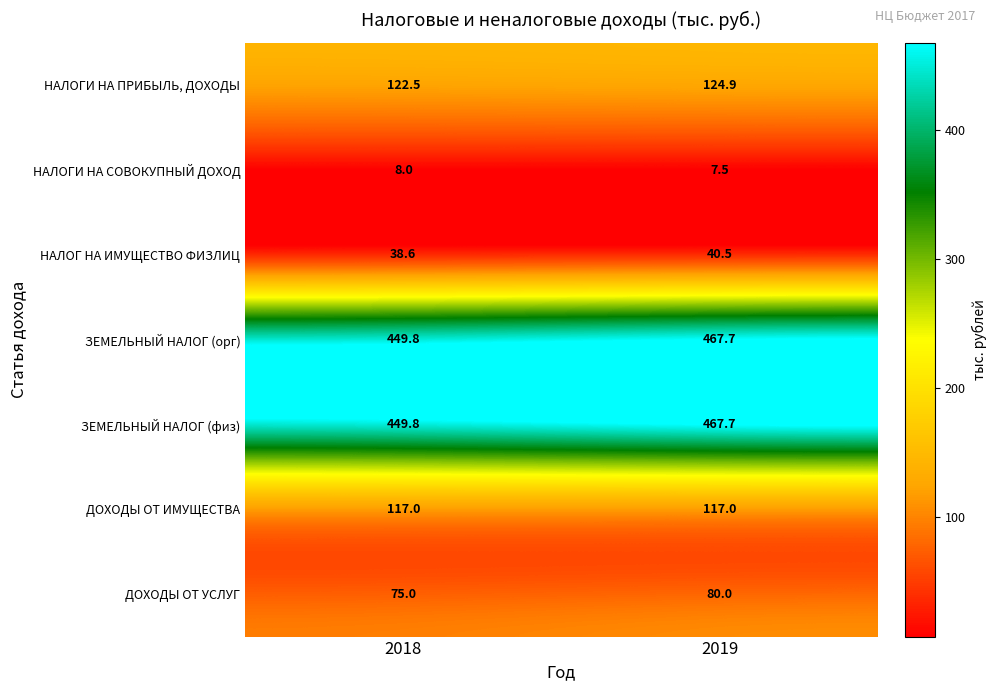

At which label is ЗЕМЕЛЬНЫЙ НАЛОГ (физ) closest to 458?

2018